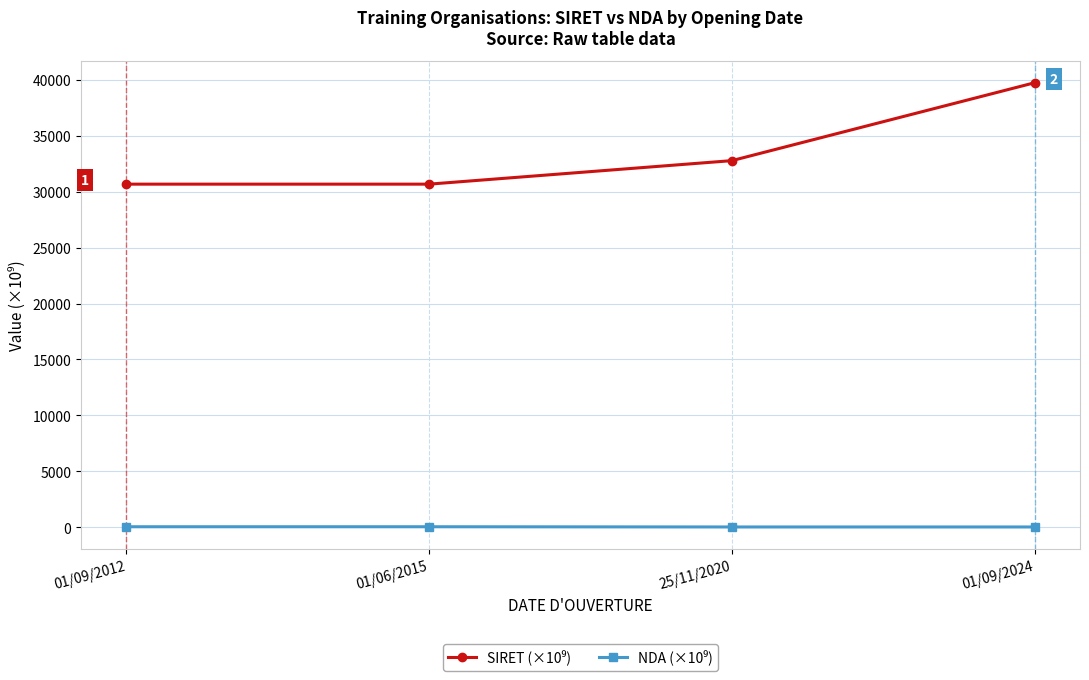

What is the label of the 1st point from the left?

01/09/2012